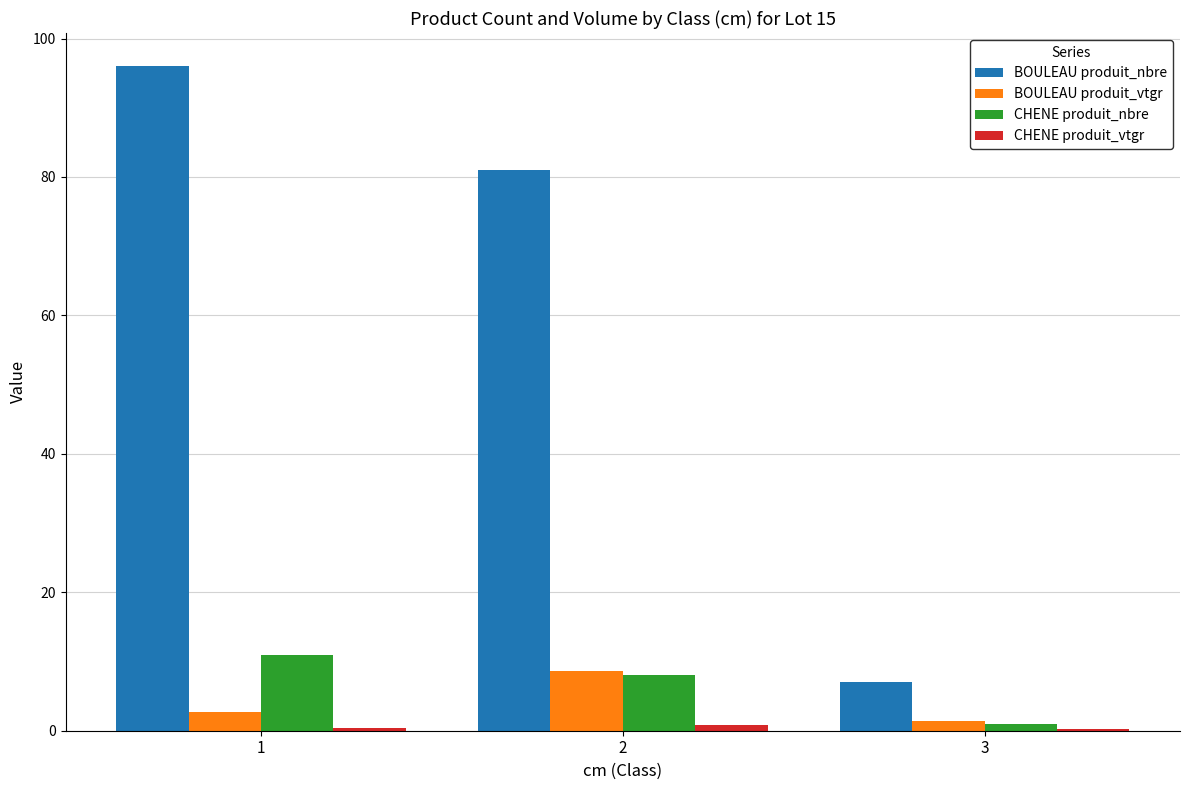

Is it true that BOULEAU produit_nbre equals 7.0 at 3?

True